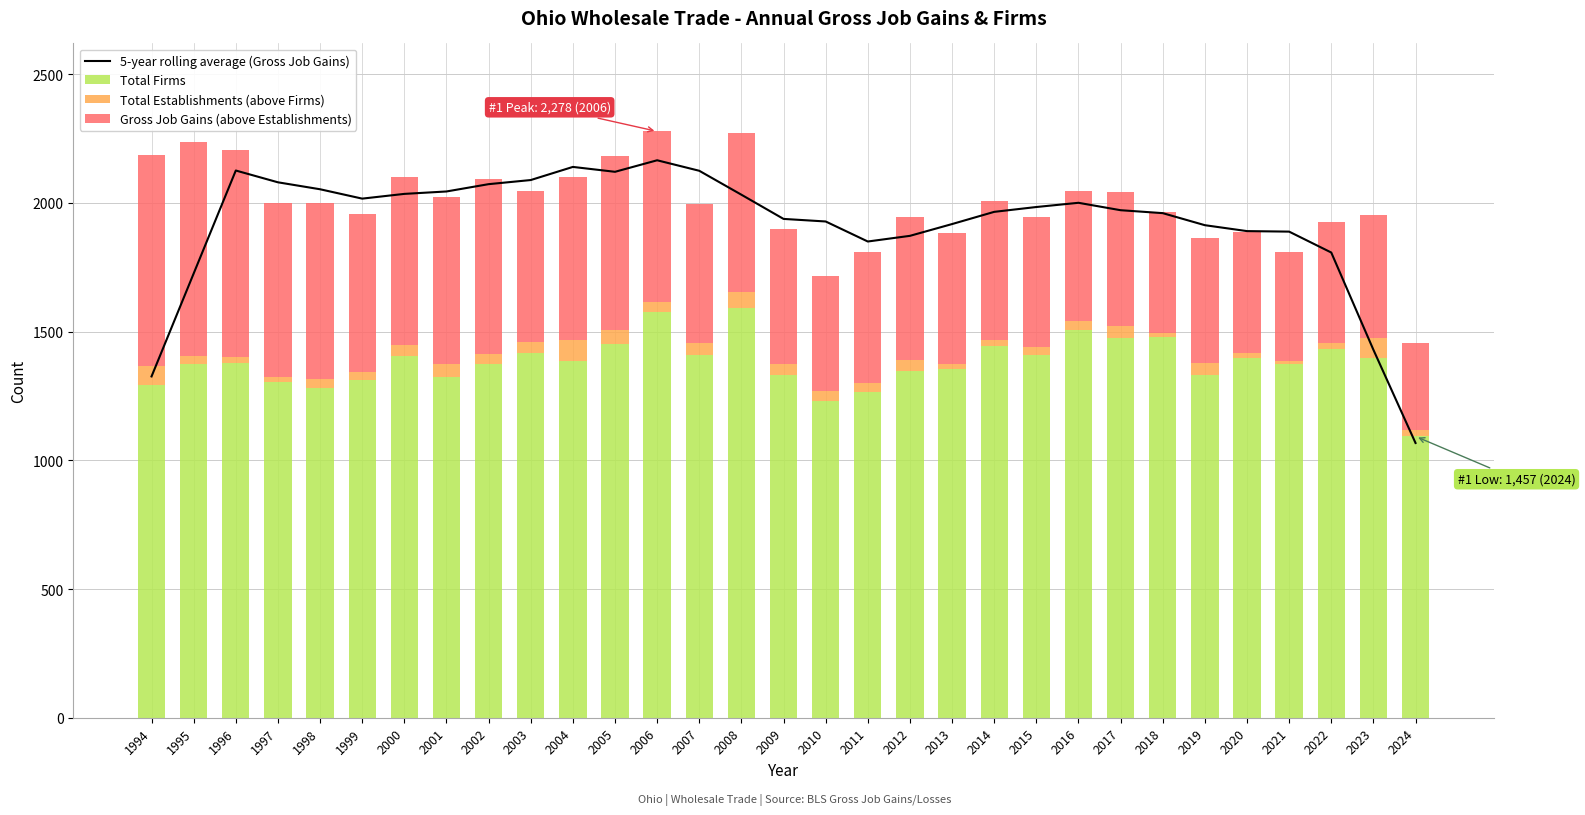

At 2015, list the series in order from largest to smallest.

5-year rolling average (Gross Job Gains), Total Firms, Gross Job Gains (above Establishments), Total Establishments (above Firms)